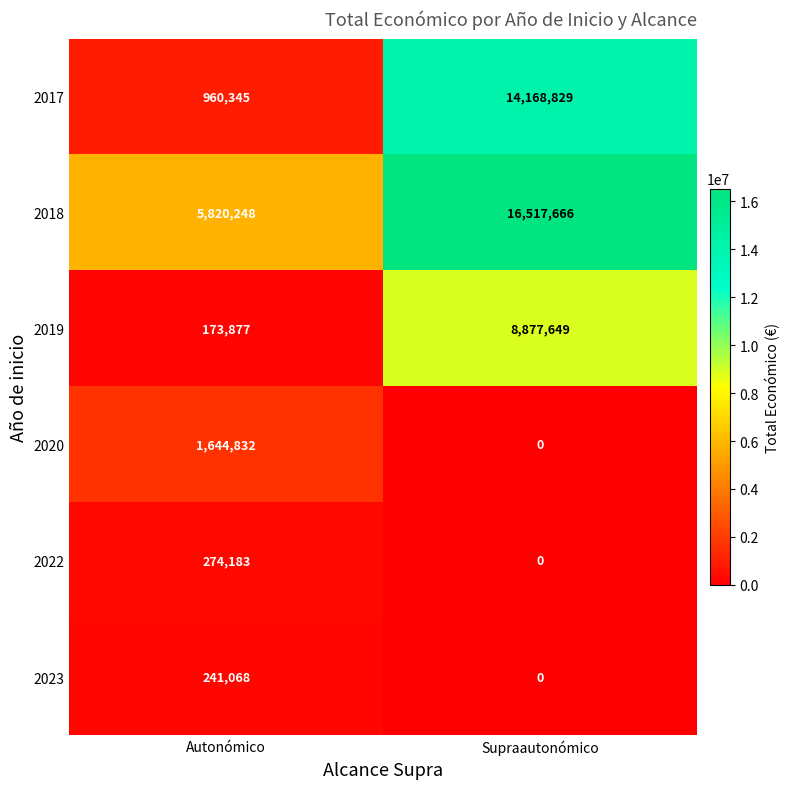

Reading left to right, list all the values displayed in this chart.

2017: 960345	14168829
2018: 5820248	16517666
2019: 173877	8877649
2020: 1644832	0
2022: 274183	0
2023: 241068	0